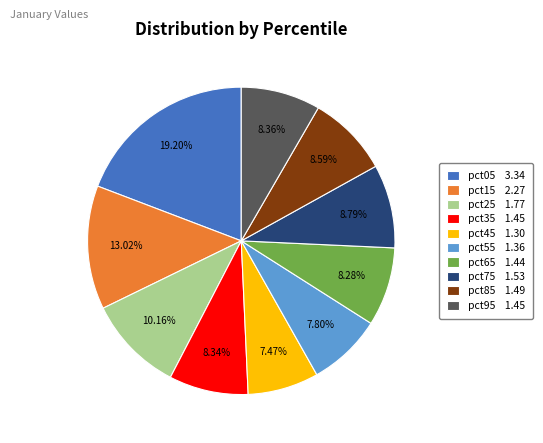

What is the ratio of the value at pct55 1.36 to the value at pct35 1.45?

0.9